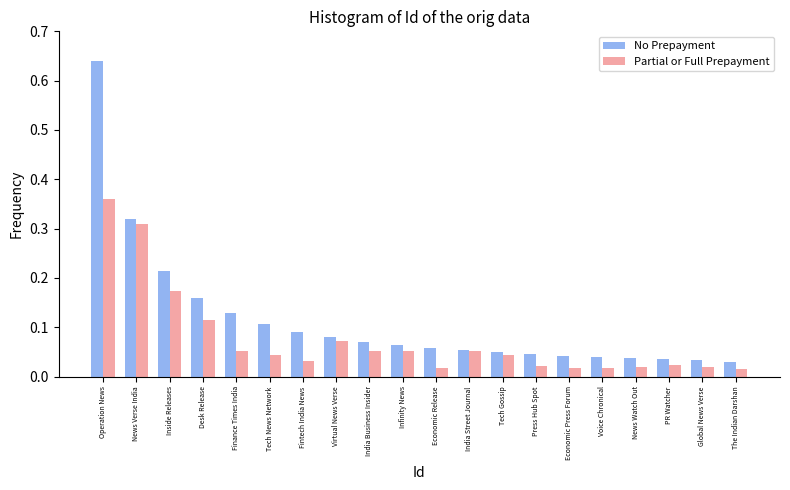

What is the sum of all No Prepayment values?

2.3